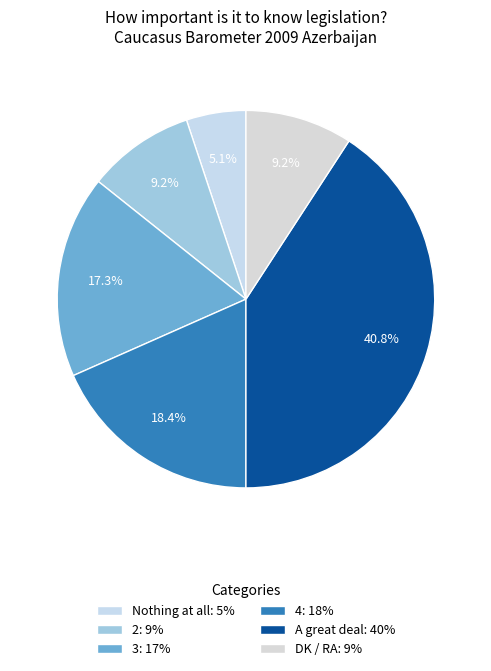

Which category has the smallest portion of the pie?

Nothing at all